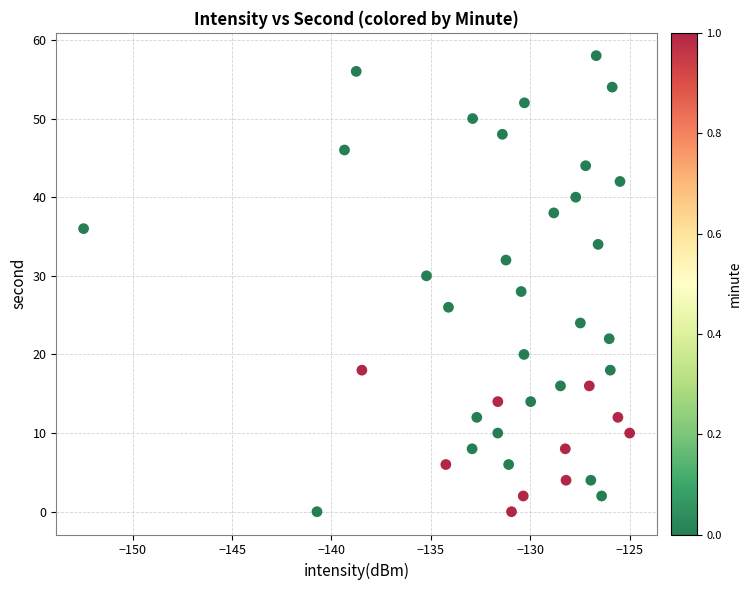

What is the range of Y values (max minus min)?

58